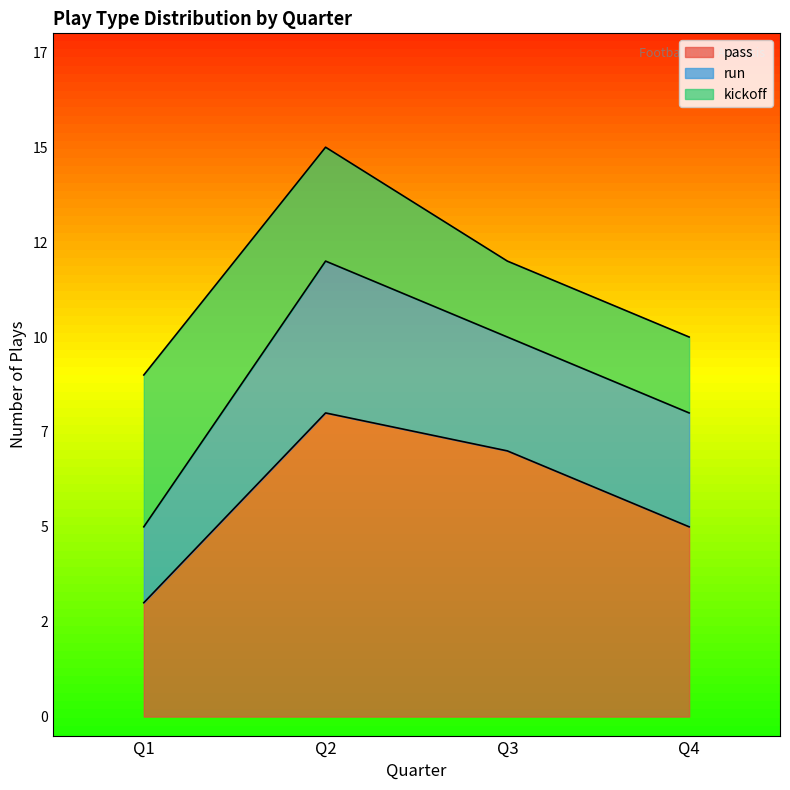

True or false: run and pass intersect in this chart.

False